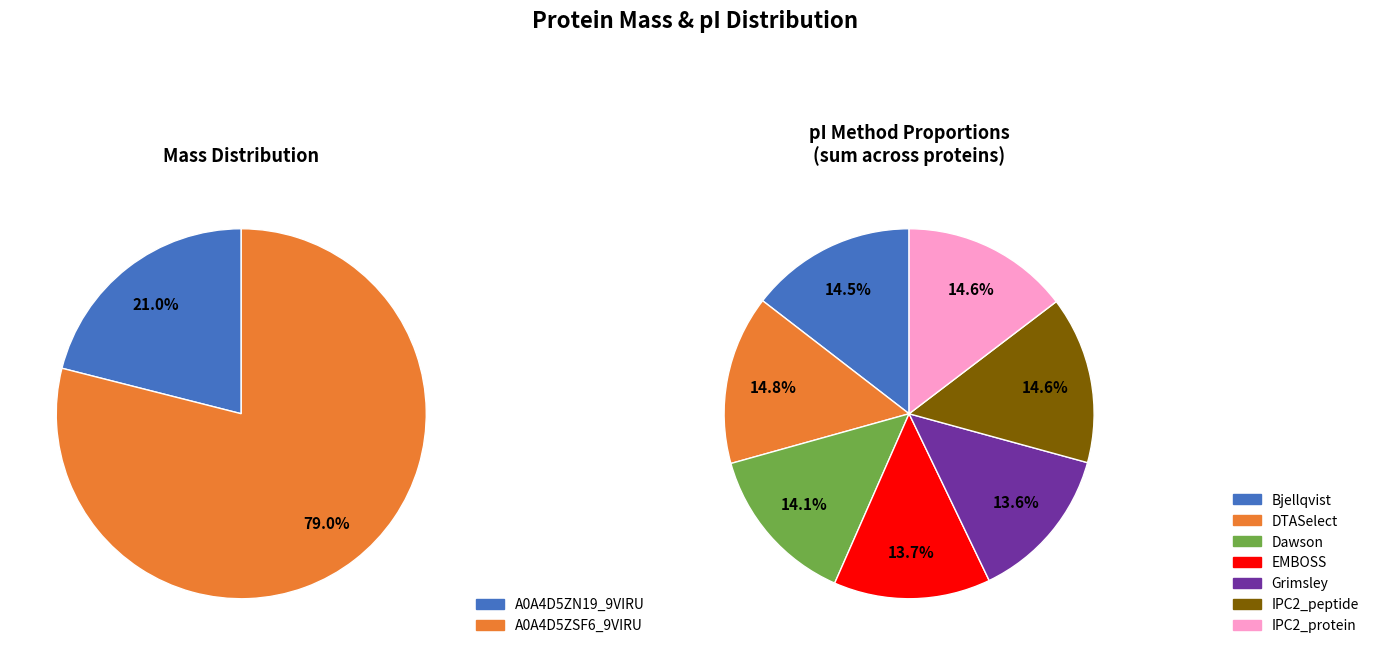

The tr|A0A4D5ZSF6|A0A4D5ZSF6_9VIRU slice represents 72% of the pie. True or false?

False